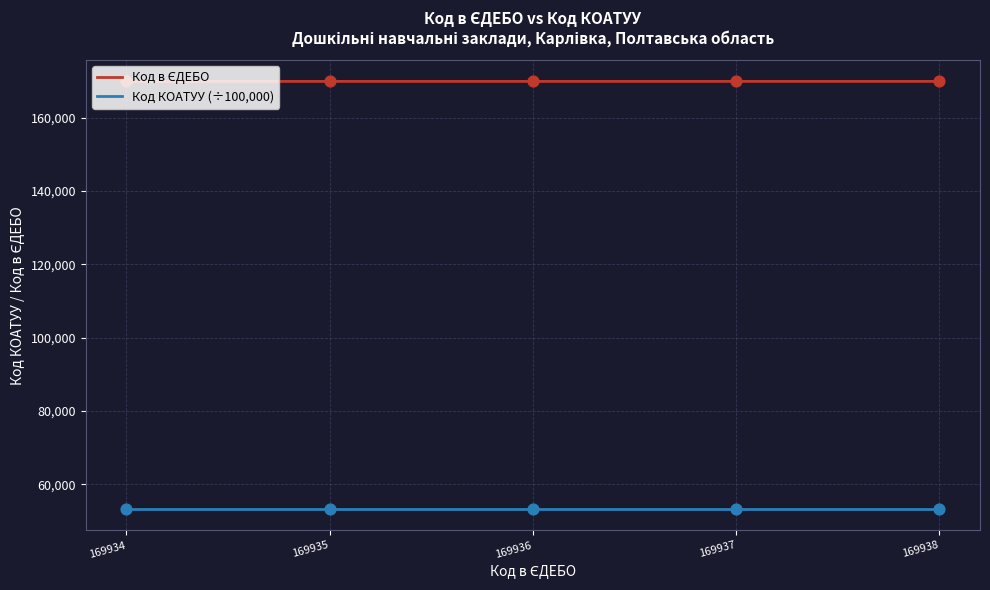

What is the minimum value shown in the chart?

53216.1